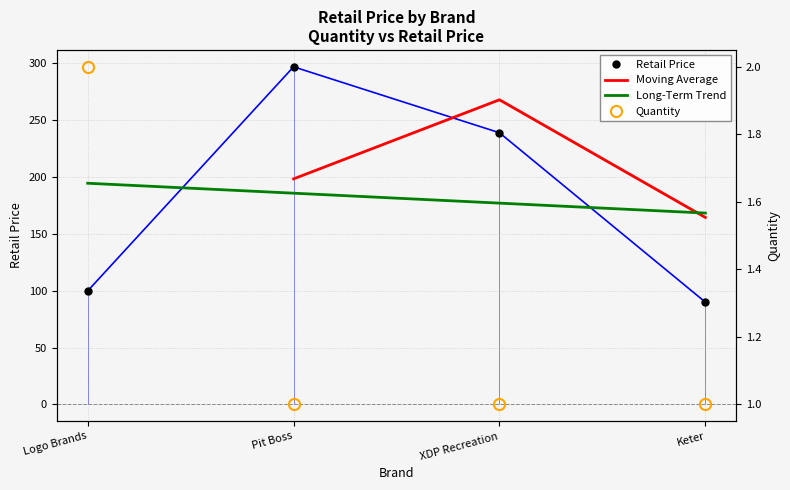

Rank the series by their average value, from lowest to highest.

Quantity, RetailPrice